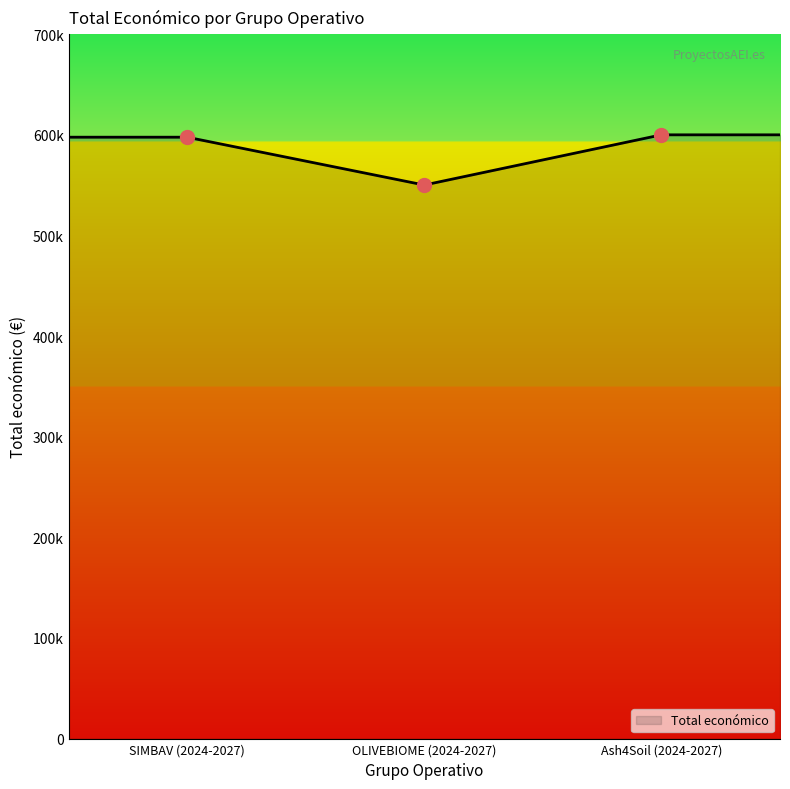

Is this an area chart (filled region under the line)?

Yes